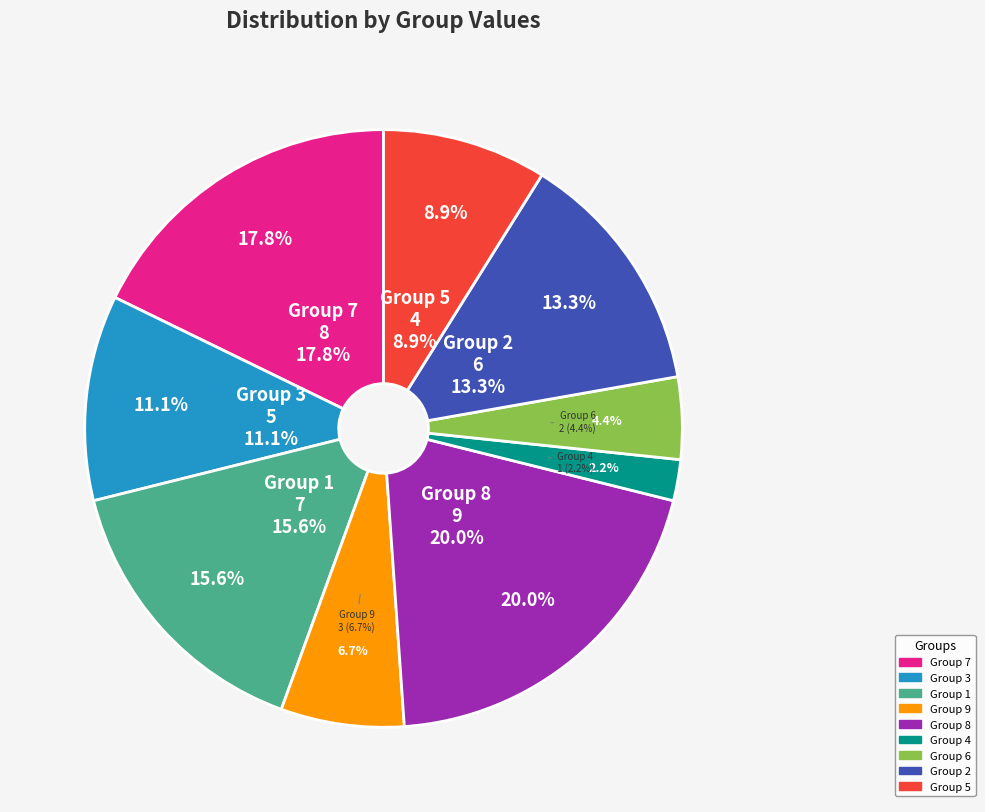

True or false: 2 accounts for 24% of the total.

False